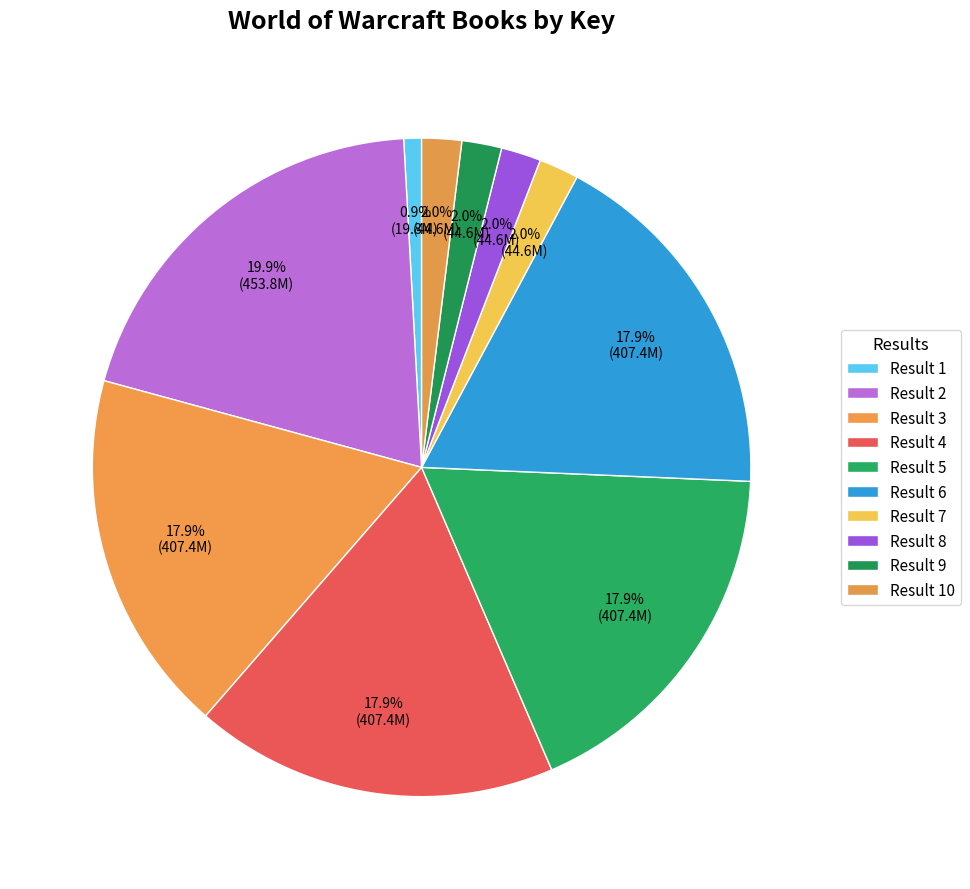

Which has a higher value, Result 10 or Result 2?

Result 2